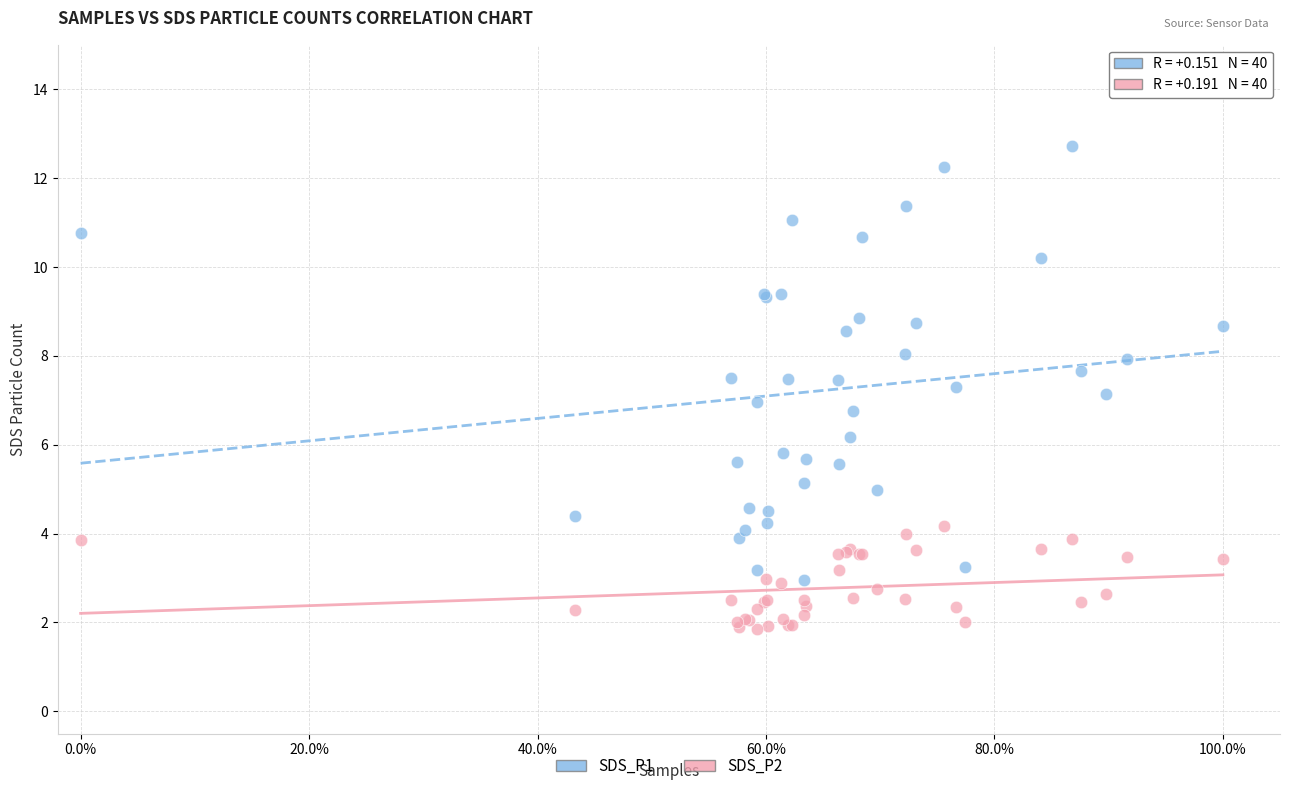

What are all the series names shown in the legend?

SDS_P1, SDS_P2